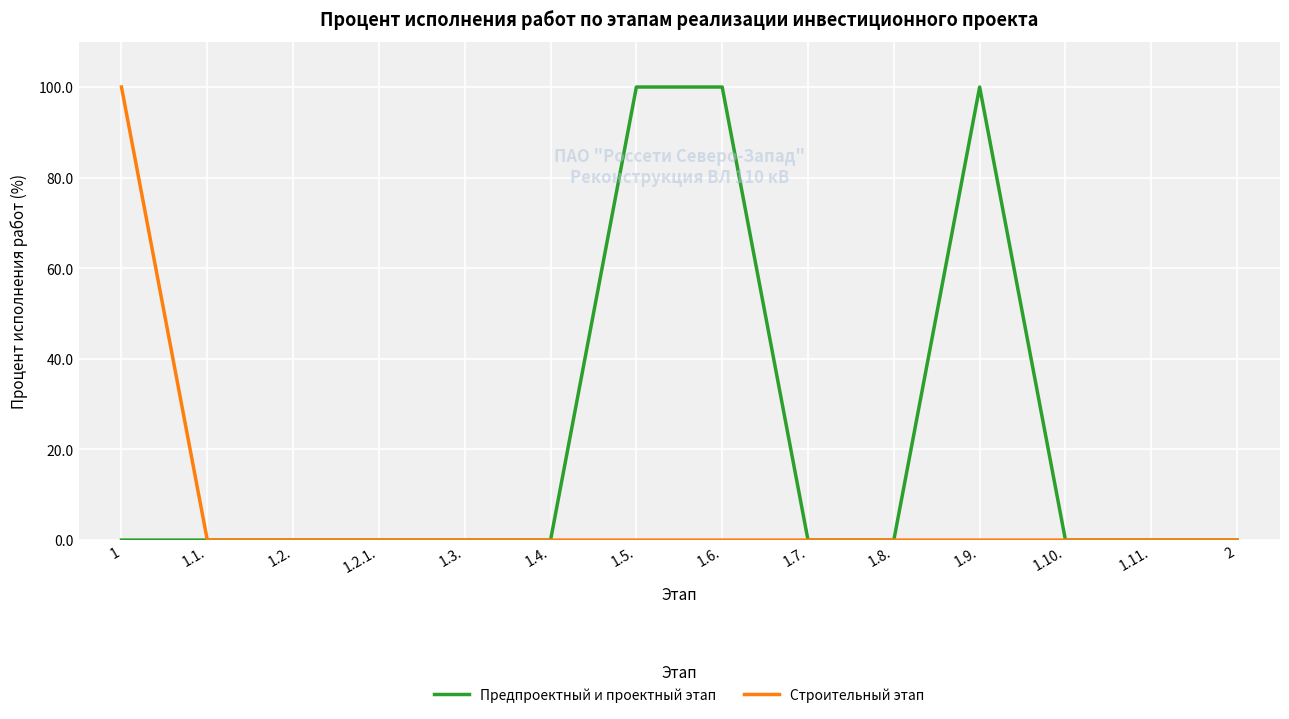

Reading left to right, extract all data points from this chart.

Предпроектный и проектный этап: 0	0	0	0	0	0	100	100	0	0	100	0	0	0
Строительный этап: 100	0	0	0	0	0	0	0	0	0	0	0	0	0